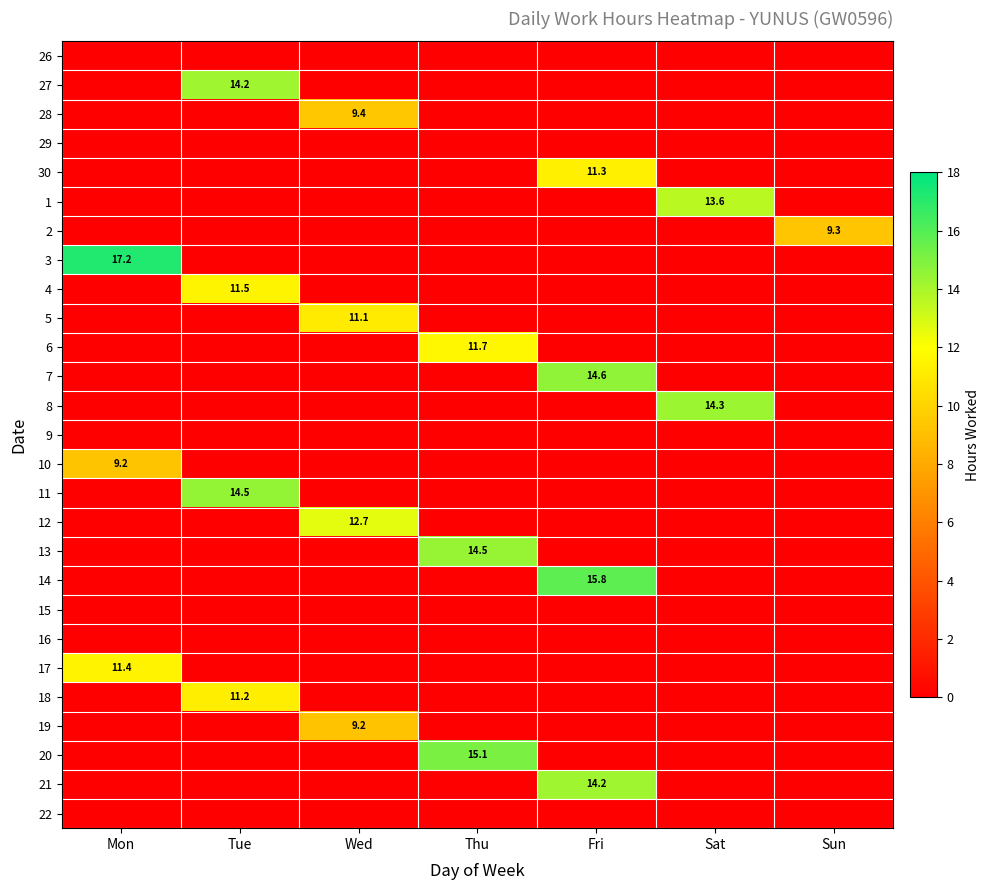

The value of 19 at Wed is 16.4. True or false?

False